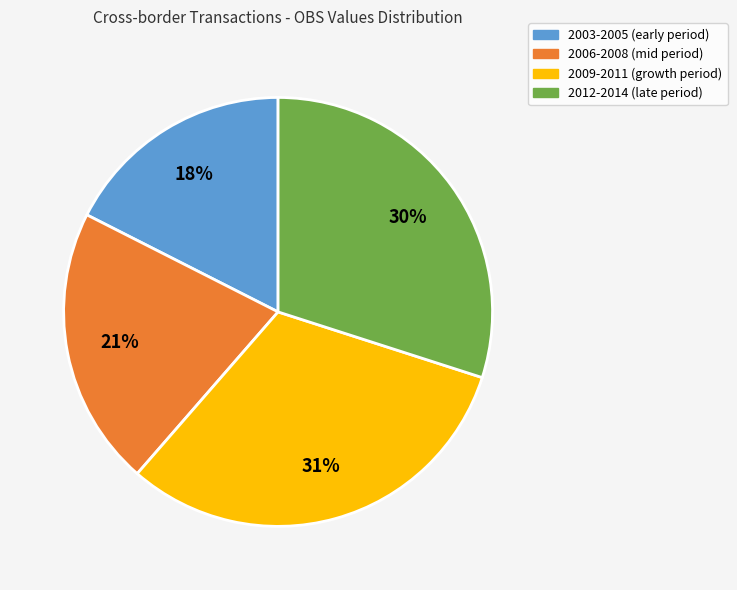

How many slices are in this pie chart?

4